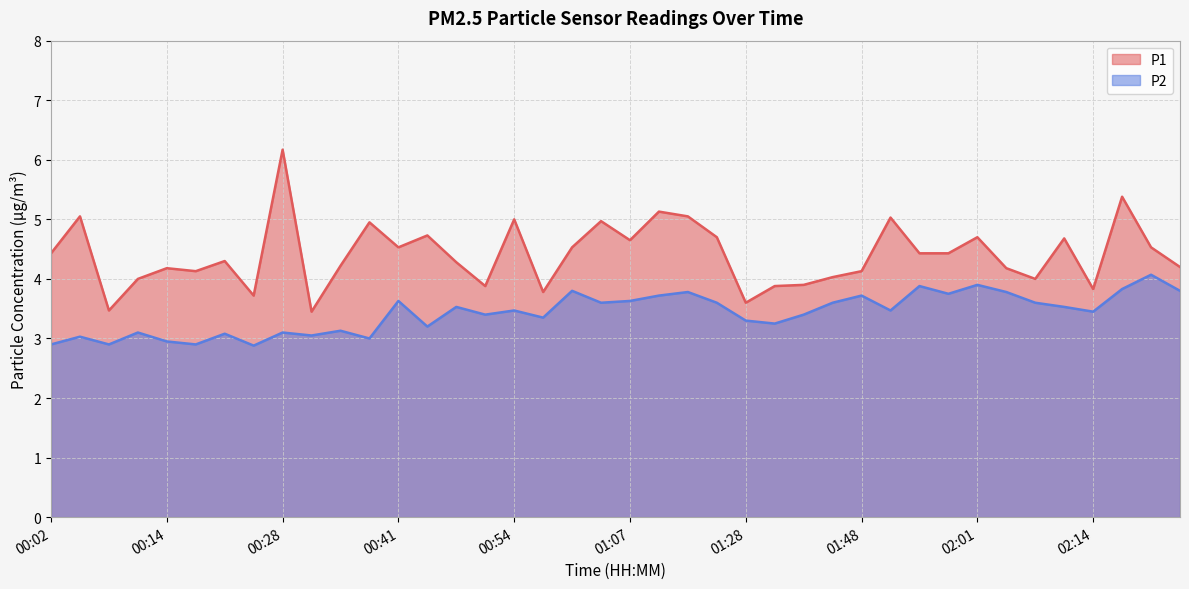

Is it true that P1 equals 4.4 at 01:58?

True